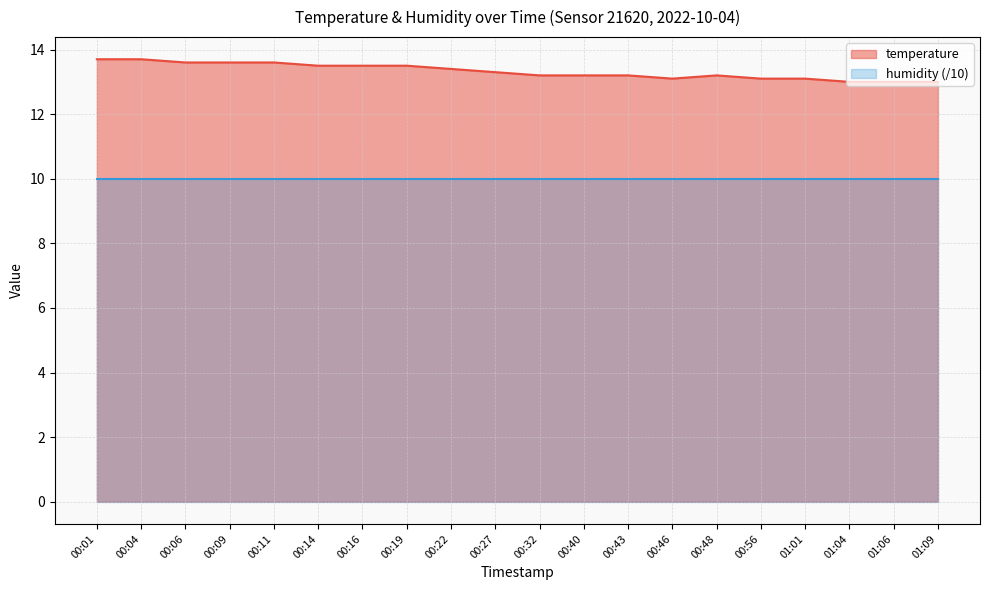

List the labels in order of value, smallest first.

01:04, 01:06, 01:09, 00:46, 00:56, 01:01, 00:32, 00:40, 00:43, 00:48, 00:27, 00:22, 00:14, 00:16, 00:19, 00:06, 00:09, 00:11, 00:01, 00:04